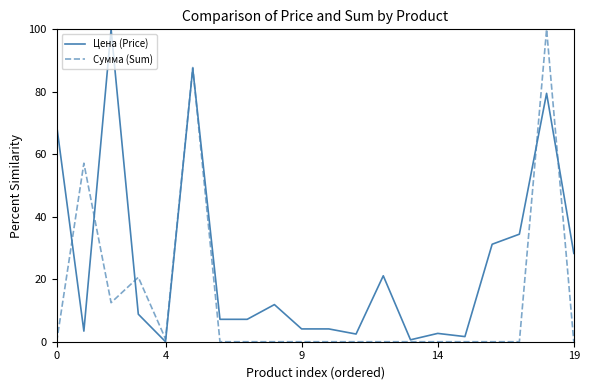

Rank the series by their average value, from highest to lowest.

Цена (Price), Сумма (Sum)